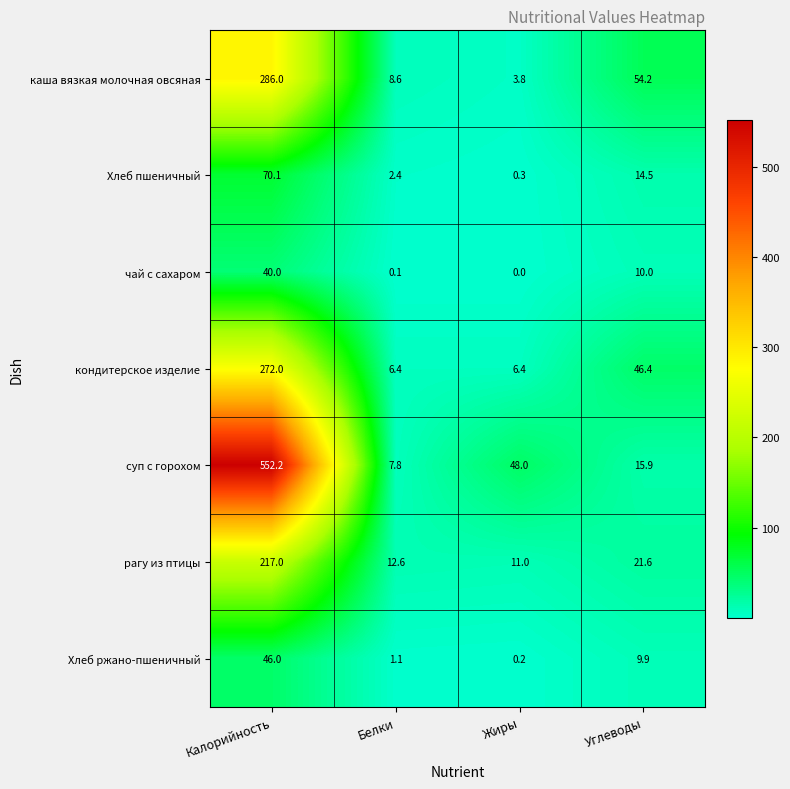

The кондитерское изделие series shows 2.7 at Жиры. True or false?

False